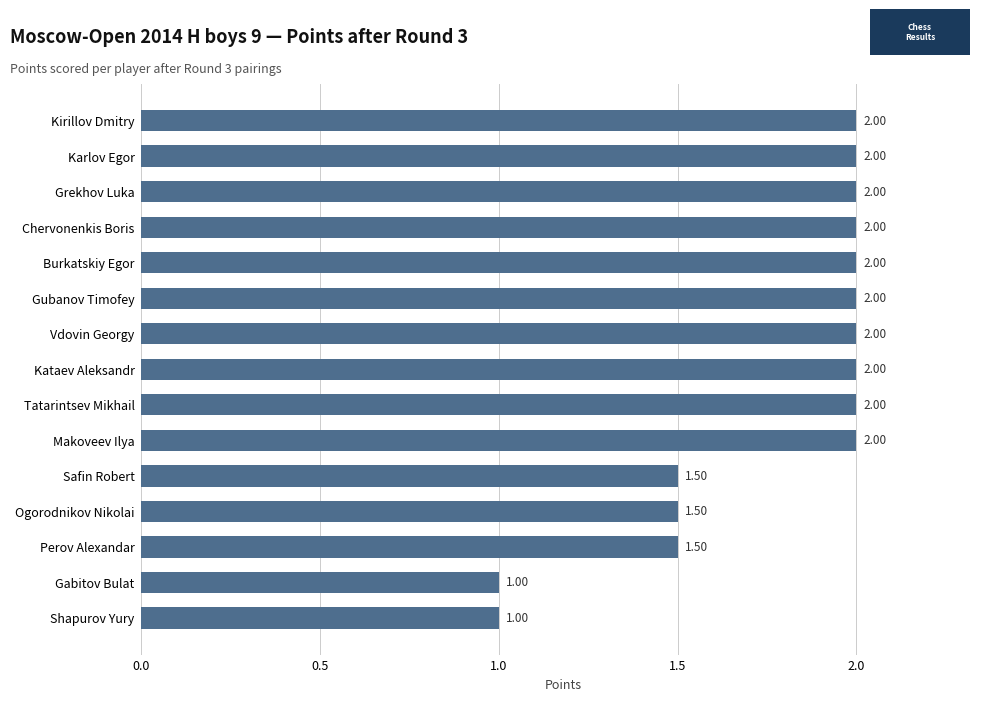

What is the change in value from Shapurov Yury to Grekhov Luka?

+1.0